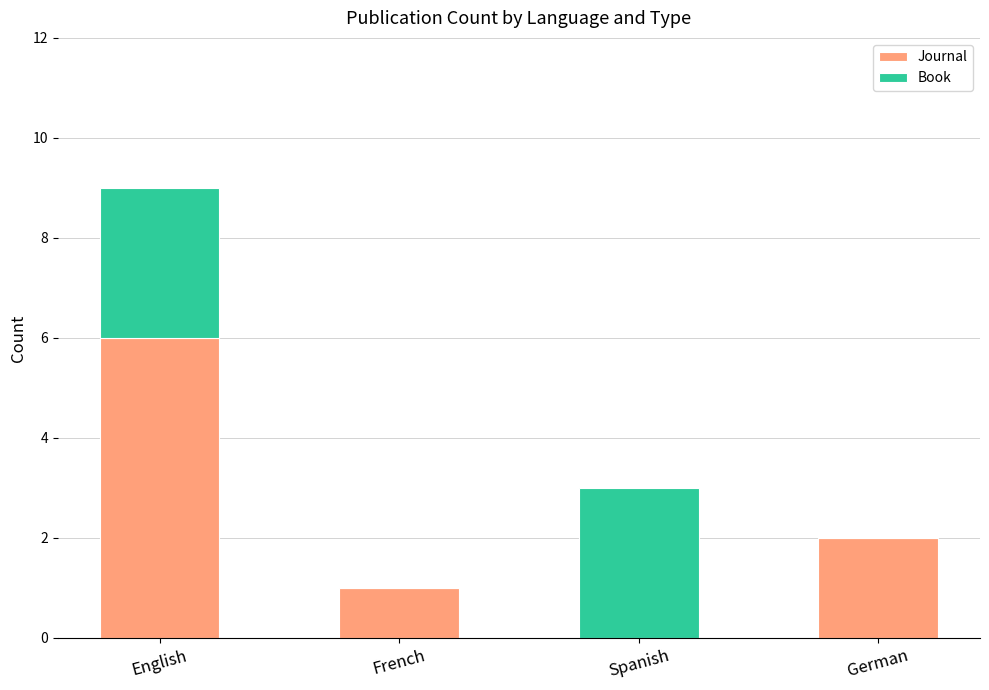

At which category is the sum across all series the highest?

English